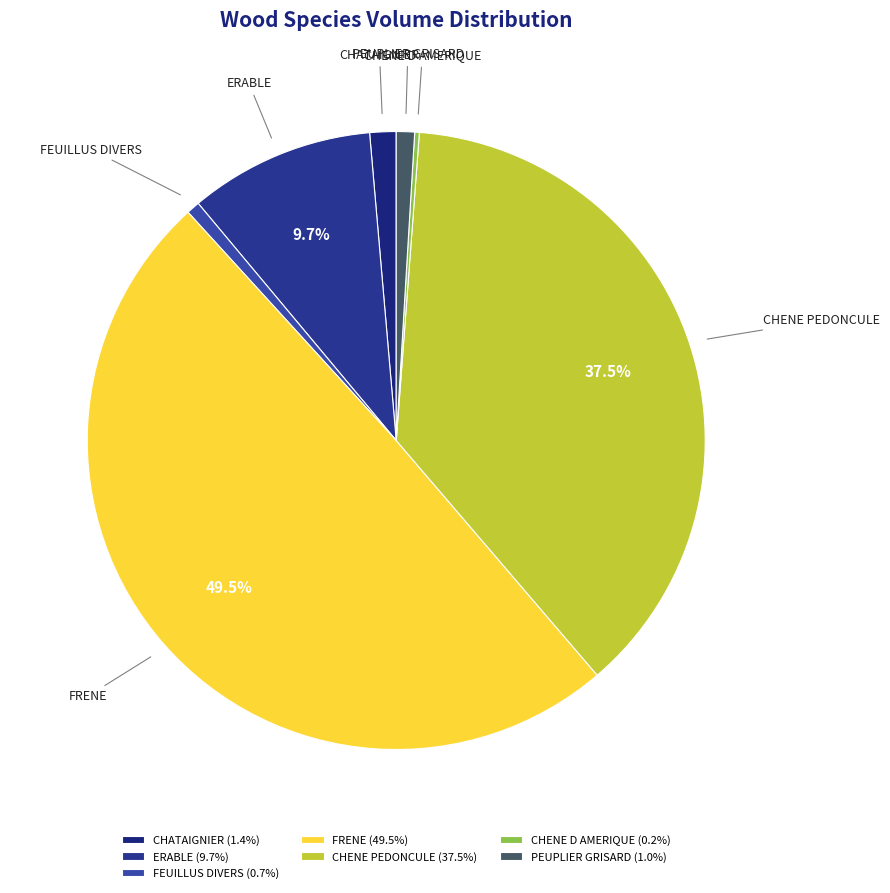

Does PEUPLIER GRISARD represent more than half of the total?

No